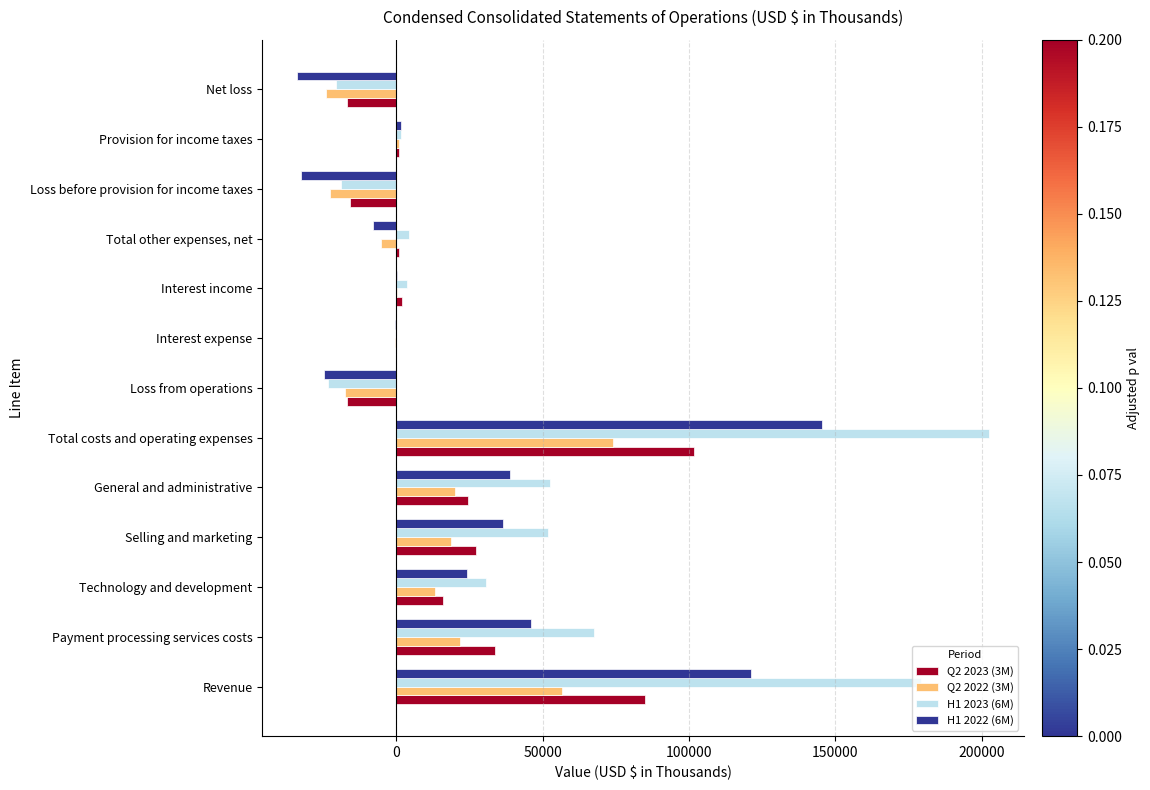

At which category does the chart reach its peak across all series?

Total costs and operating expenses